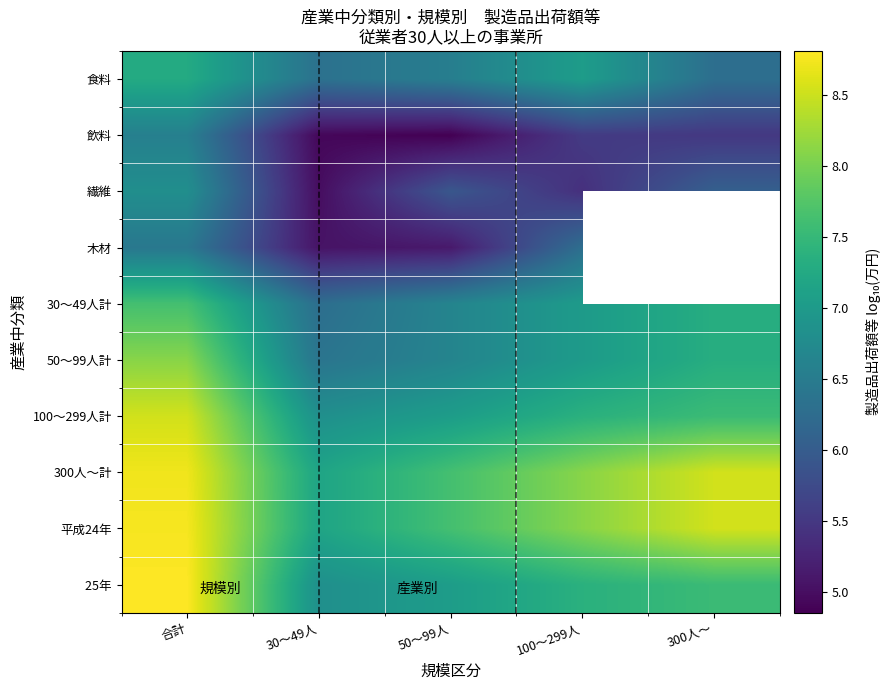

Which series has the largest total across all categories?

平成24年